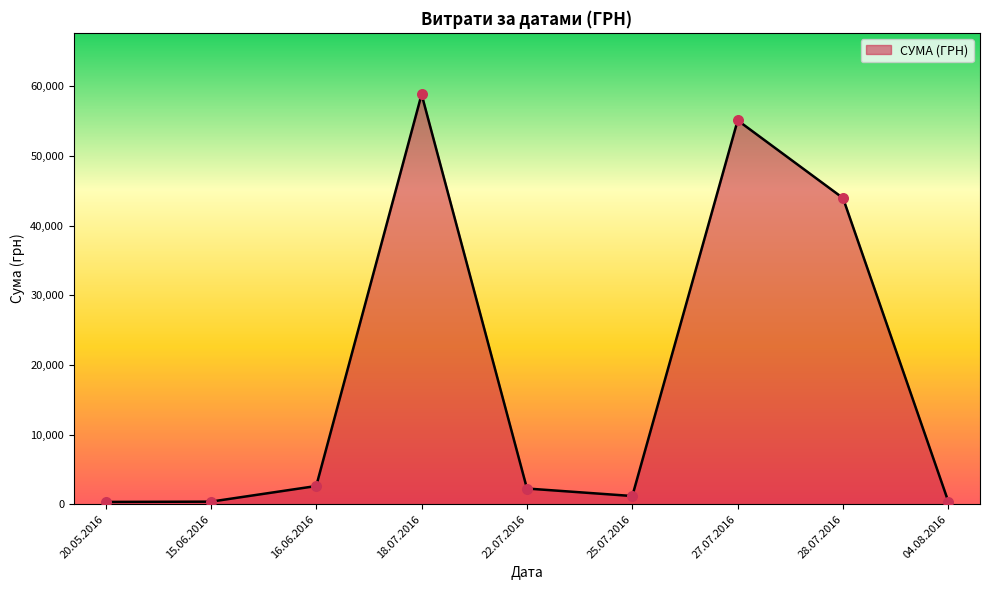

What is the change in value from 16.06.2016 to 27.07.2016?

+52490.0